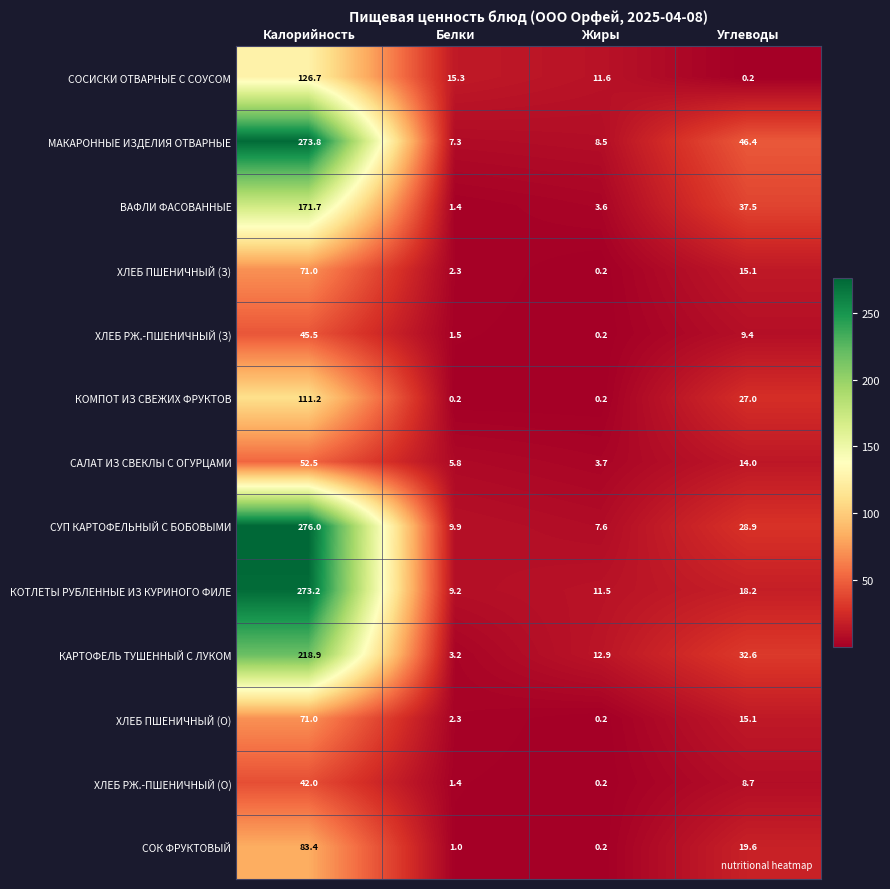

What is the sum of all СУП КАРТОФЕЛЬНЫЙ С БОБОВЫМИ values?

322.4